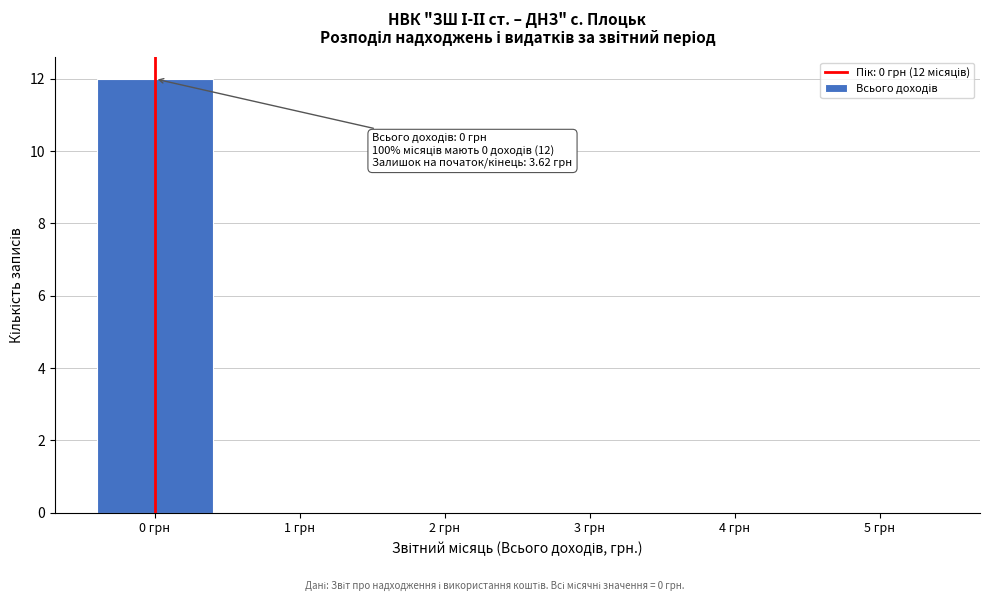

Over which range of the x-axis is the bar tallest?

-0.5 to 0.5